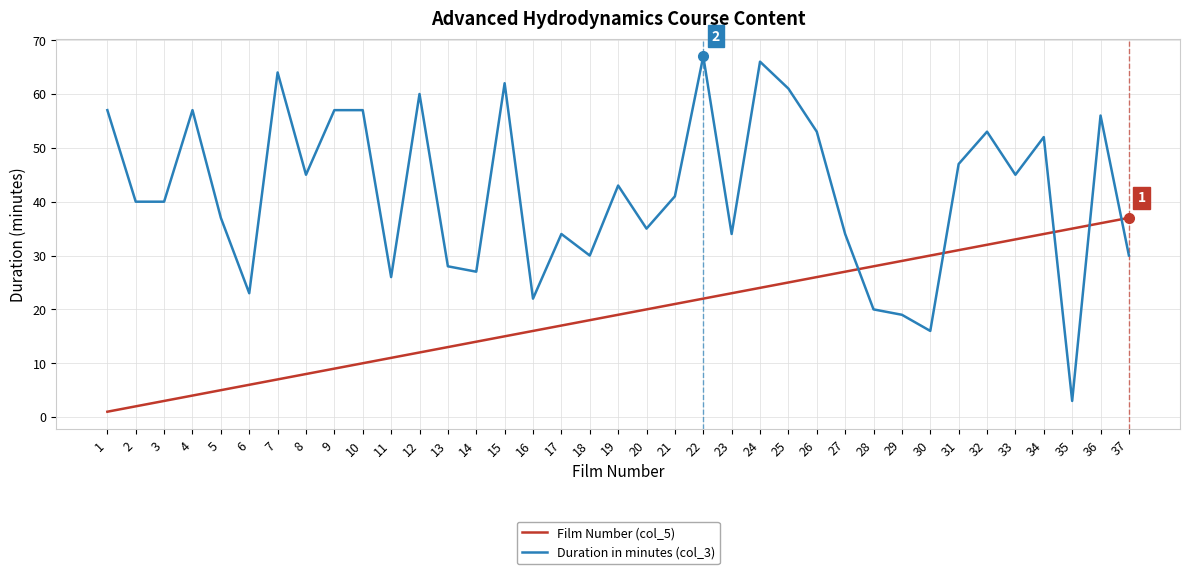

What is the maximum value shown in the chart?

67